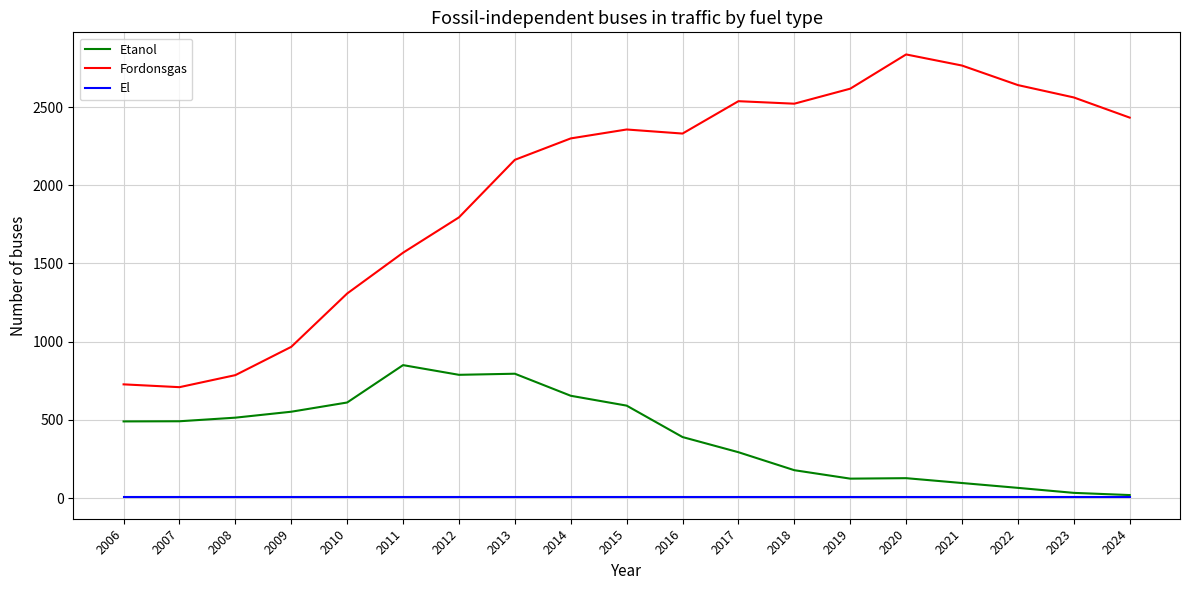

What is the maximum value for Etanol?

850